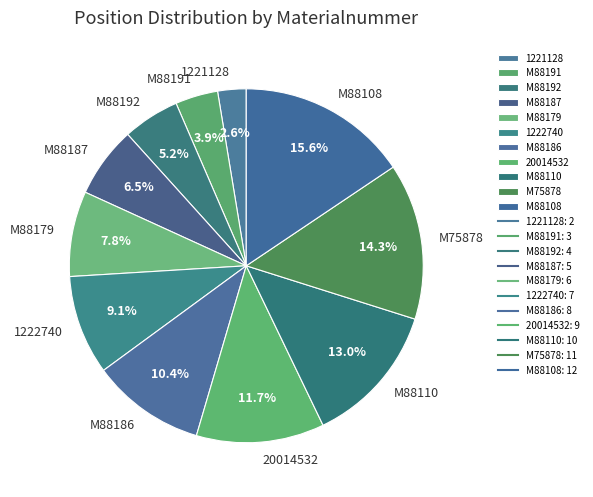

Is it true that M88110 is 20% of the pie?

False